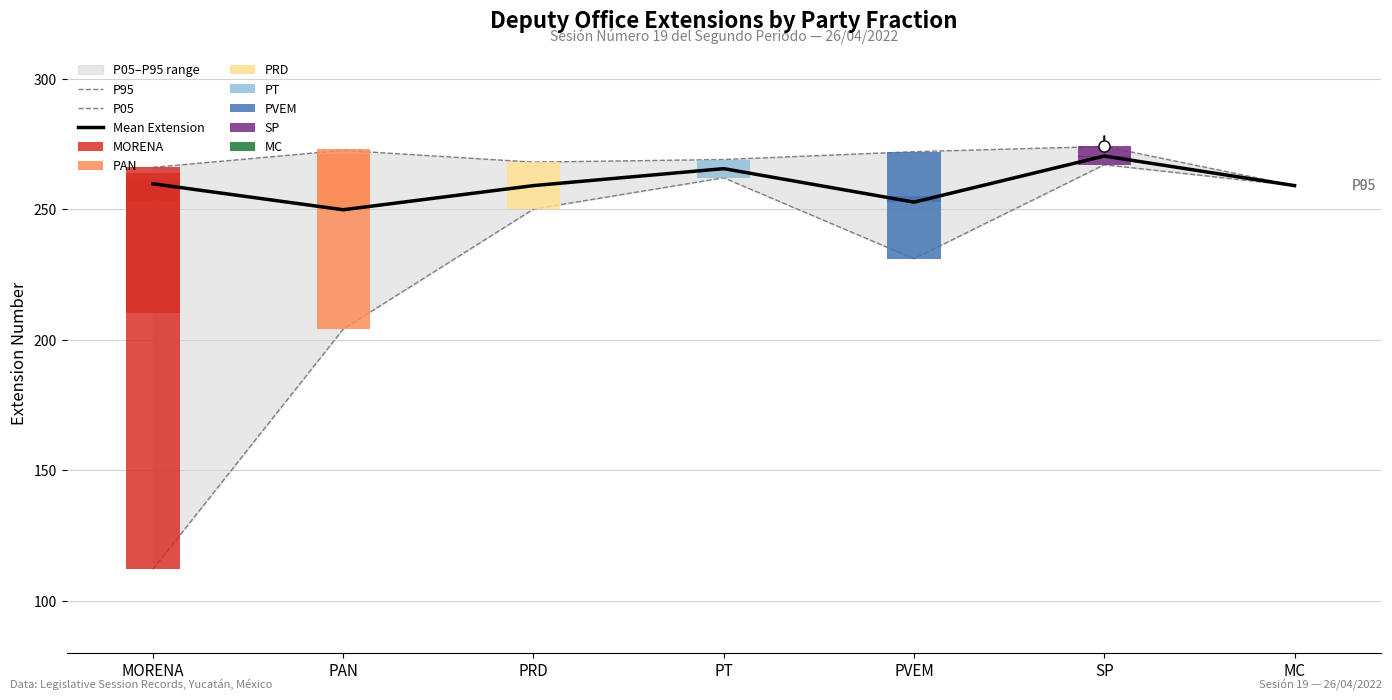

What is the lowest value of the P95 series?

259.0